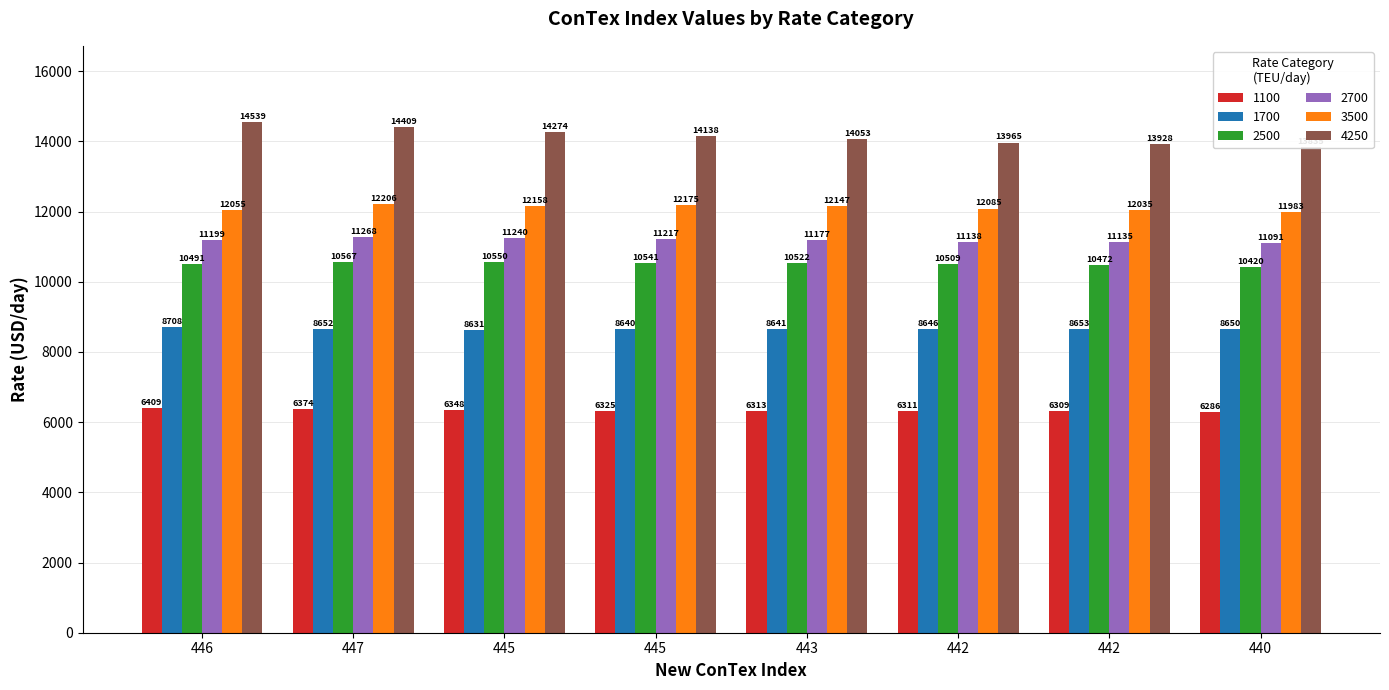

Which series has the largest range (max minus min)?

4250